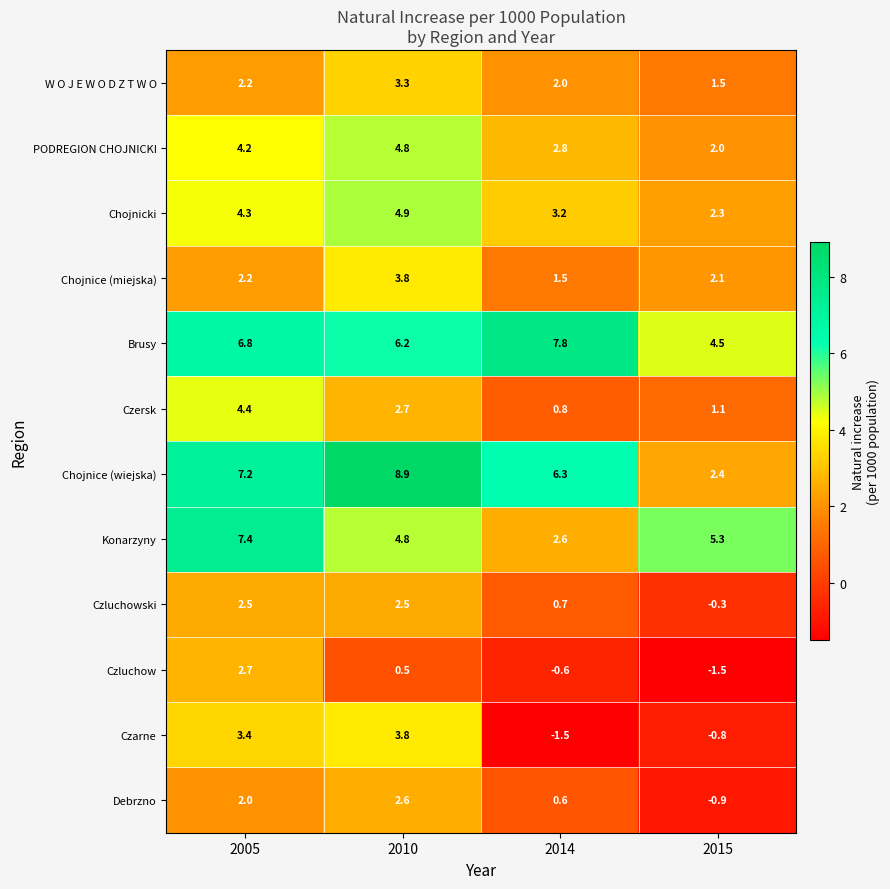

What is the total value across all series at 2014?

26.2